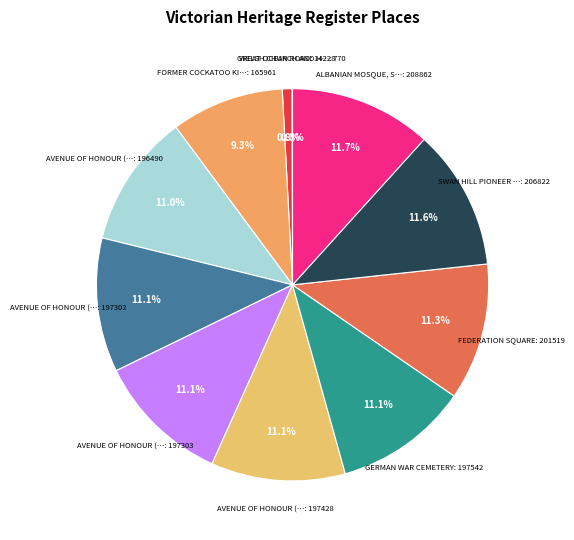

Which category has the smallest portion of the pie?

WELSH CHURCH AND HALL